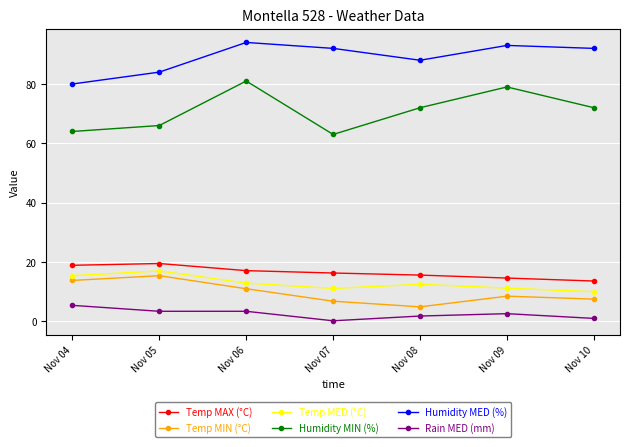

What is the spread (max minus min) of values at Nov 04?

74.6